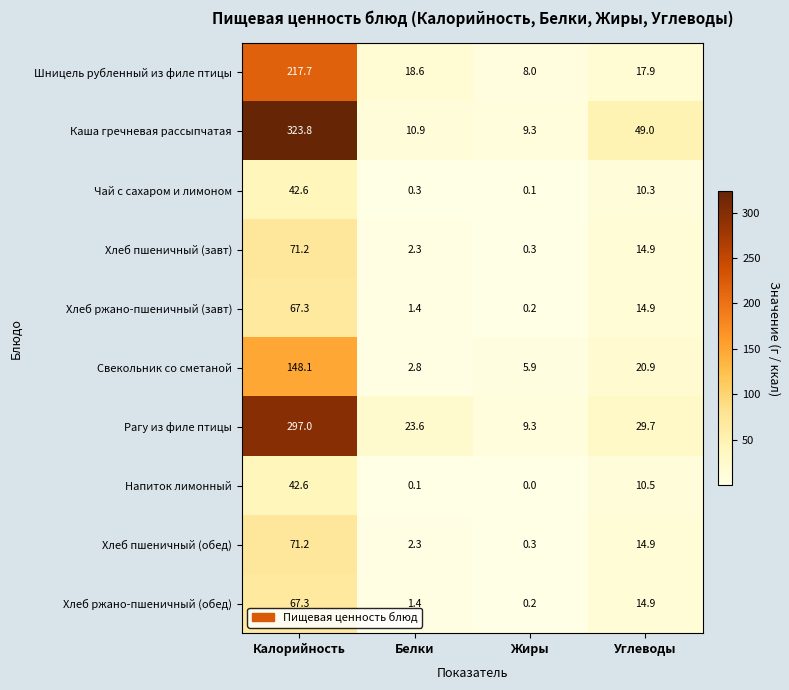

What is the greatest value displayed?

323.8